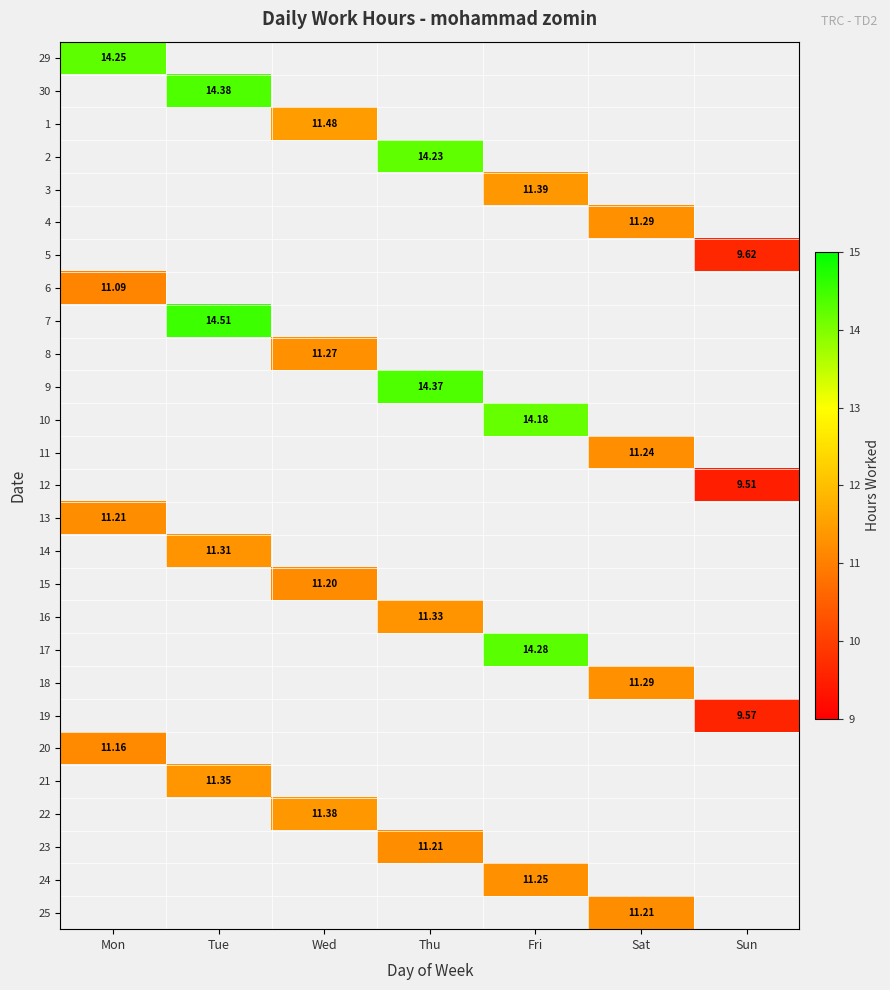

Which category has the lowest value in the 19 series?

Mon